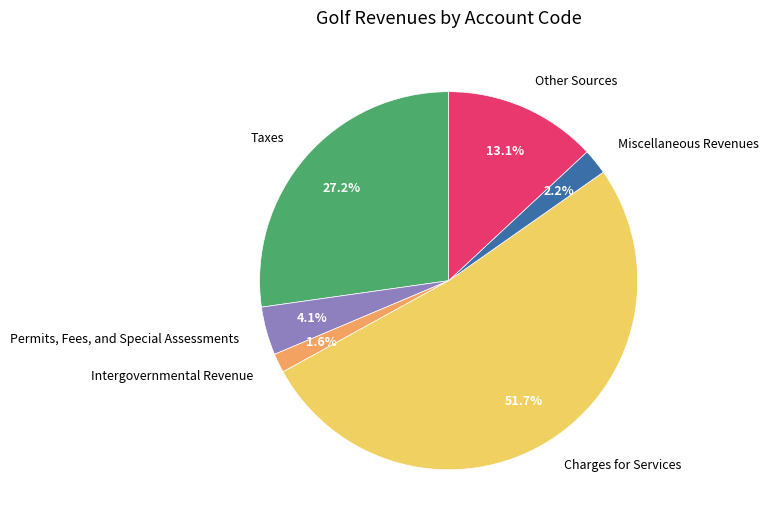

Is it true that Charges for Services is 52% of the pie?

True